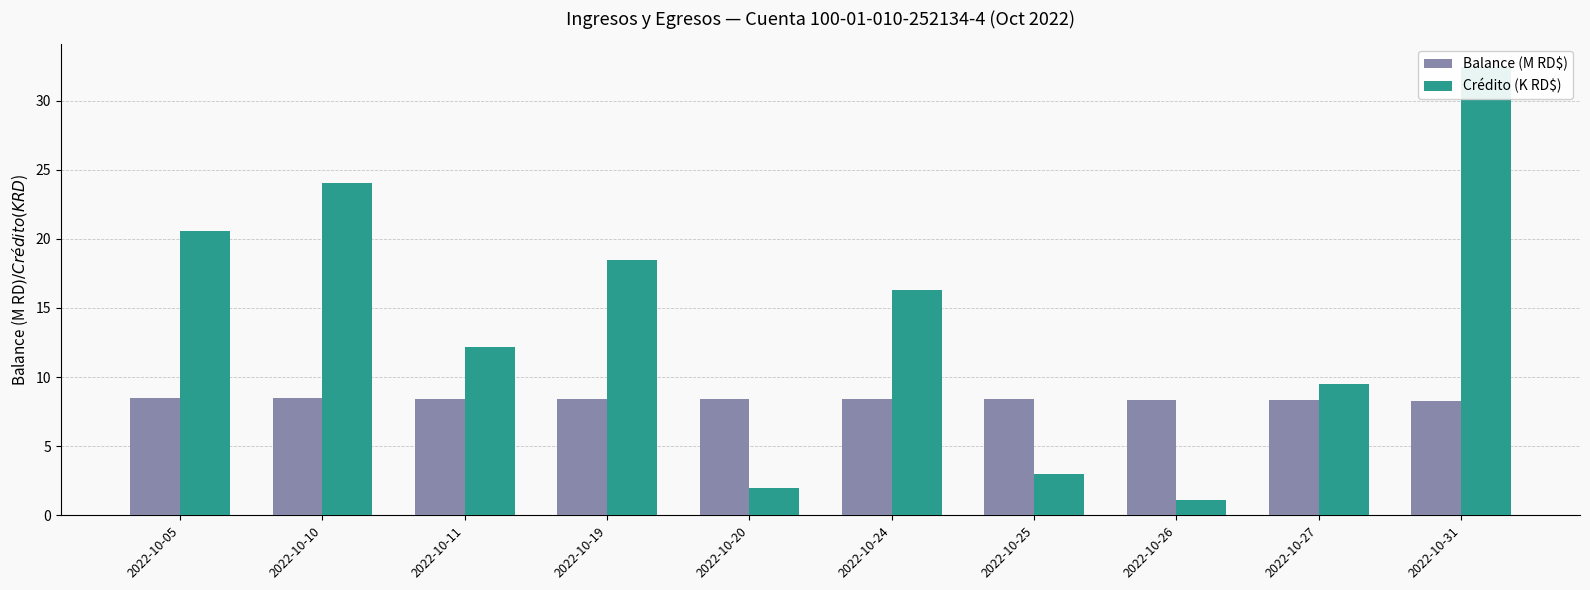

Reading left to right, extract all data points from this chart.

Balance (M RD$): 8.5	8.5	8.4	8.4	8.4	8.4	8.4	8.4	8.3	8.3
Crédito (K RD$): 20.6	24.0	12.2	18.5	1.9	16.3	3.0	1.1	9.5	32.5